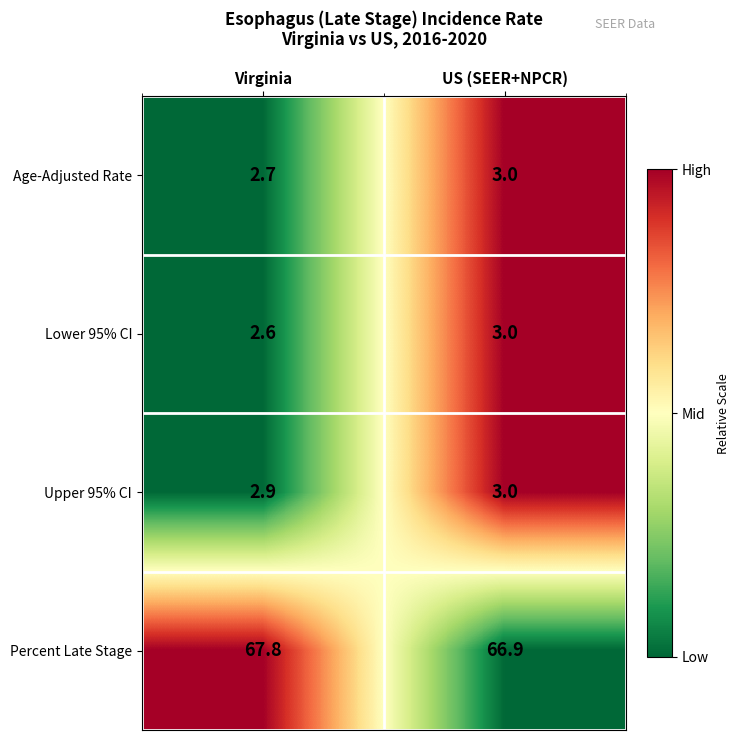

Reading left to right, what are all the values shown in this chart?

Age-Adjusted Rate: 2.7	3.0
Lower 95% CI: 2.6	3.0
Upper 95% CI: 2.9	3.0
Percent Late Stage: 67.8	66.9